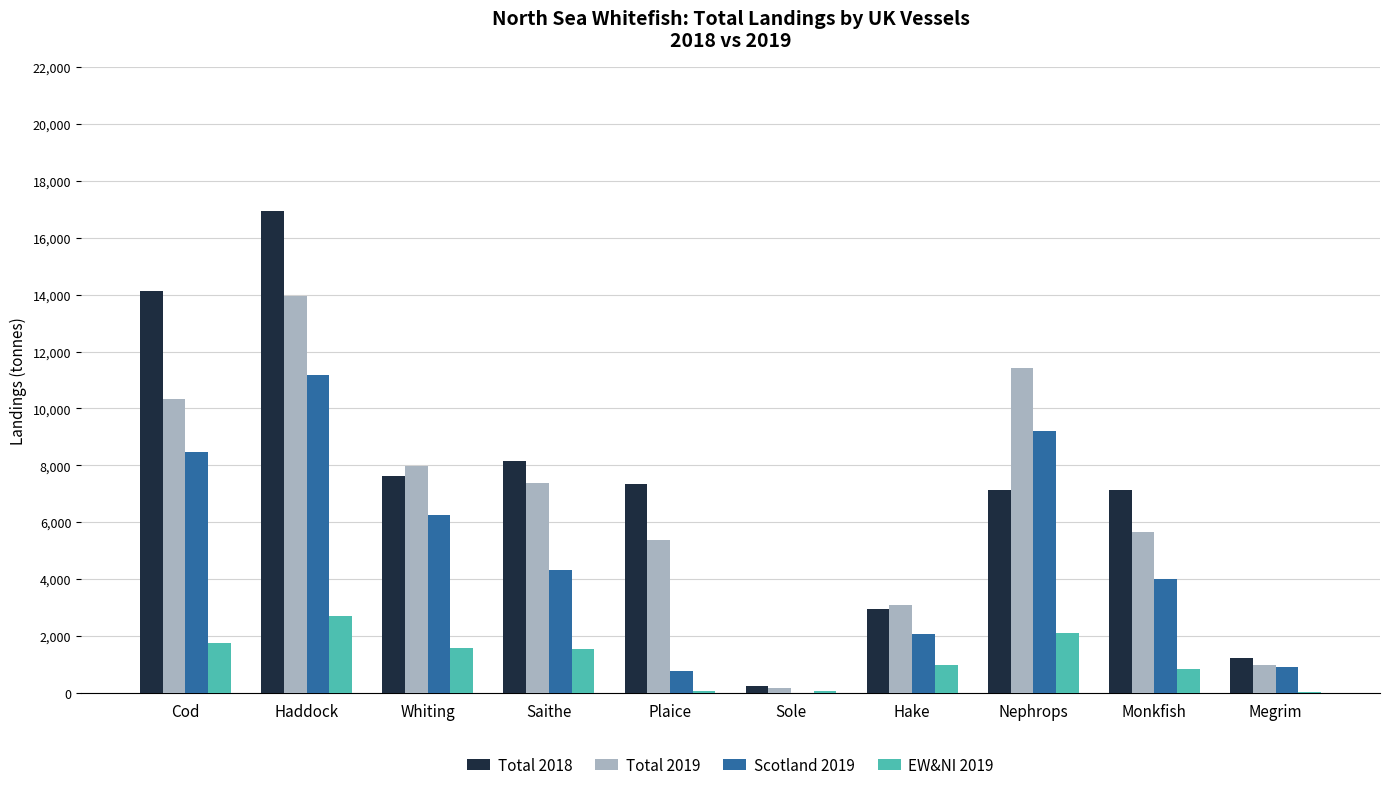

At which category does the chart reach its peak across all series?

Haddock